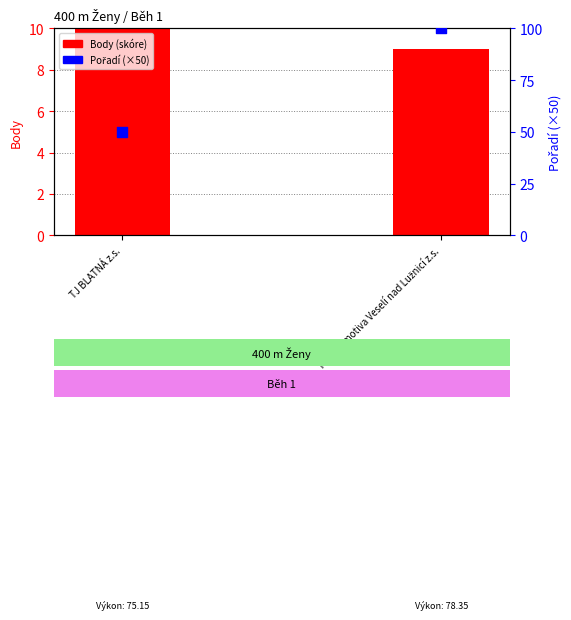

Which series contains the lowest Y value?

Body (skóre)